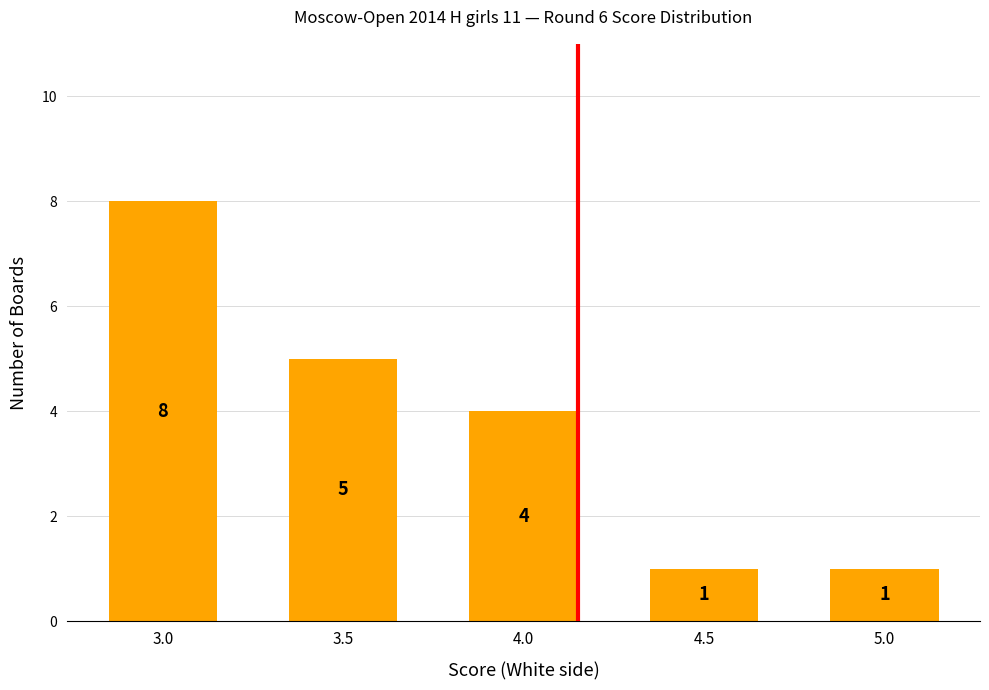

What is the maximum value shown in the chart?

8